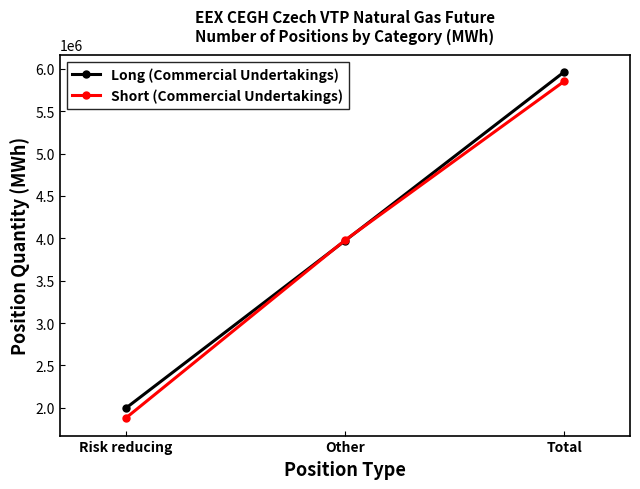

Which series has the largest total across all categories?

Long (Commercial Undertakings)